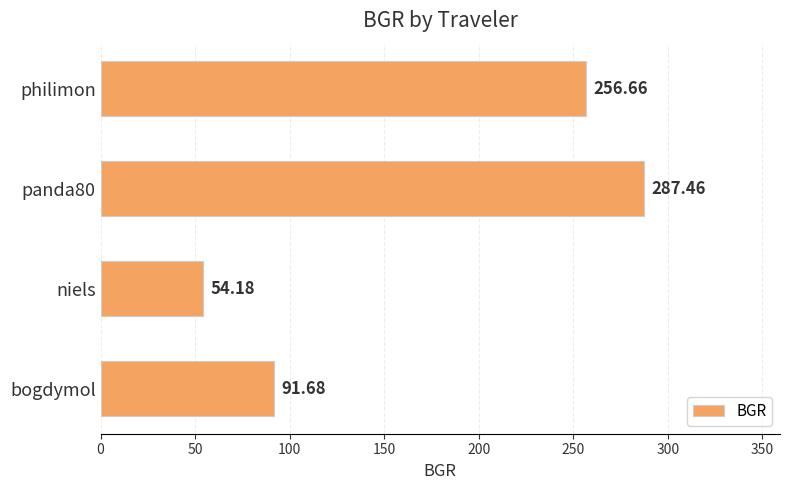

What is the sum of all values?

690.0